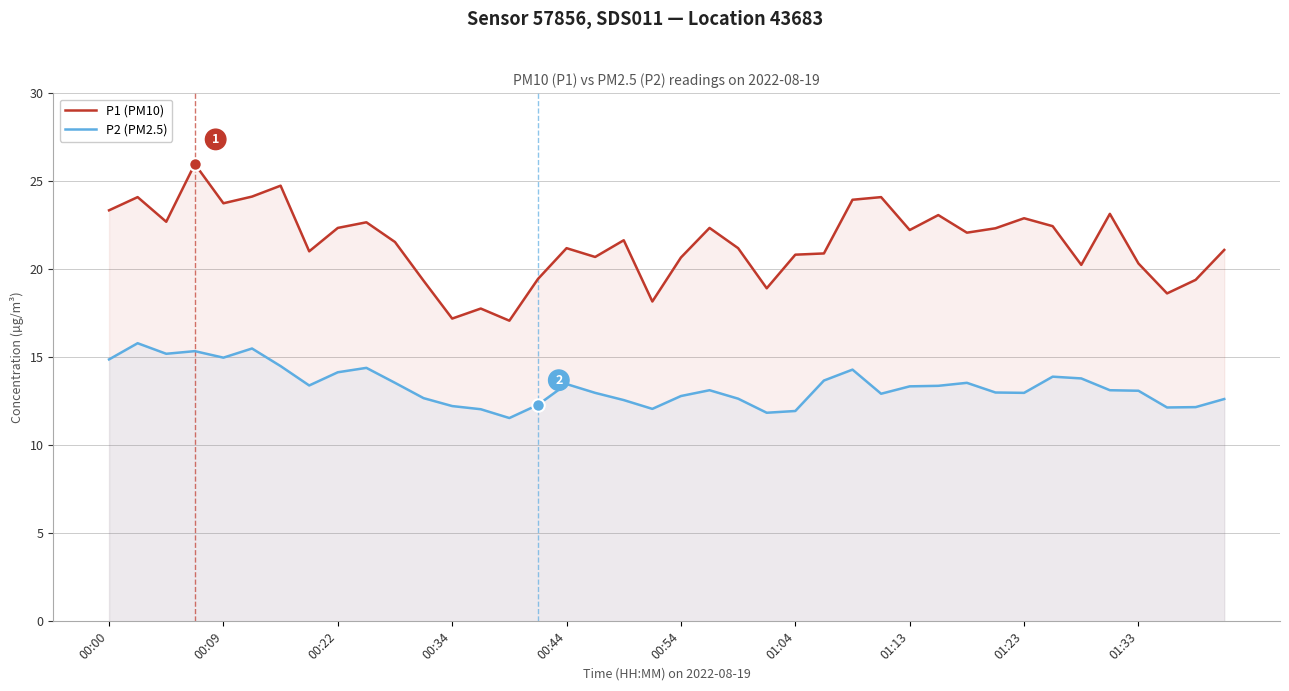

Is it true that P1 (PM10) equals 12.7 at 00:54?

False